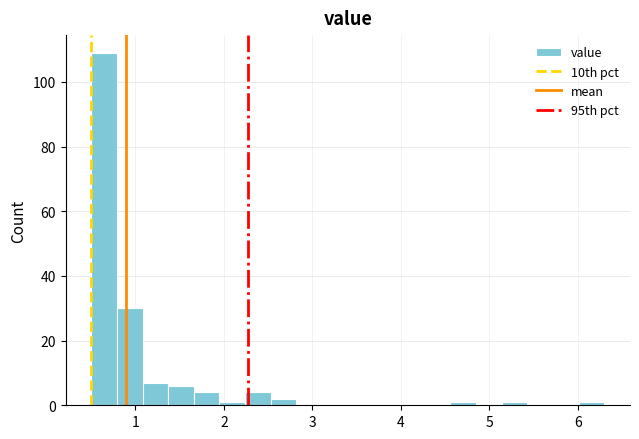

Around what value on the x-axis is the tallest bar? Give the approximate position of its centre, as read against the axis.

0.6